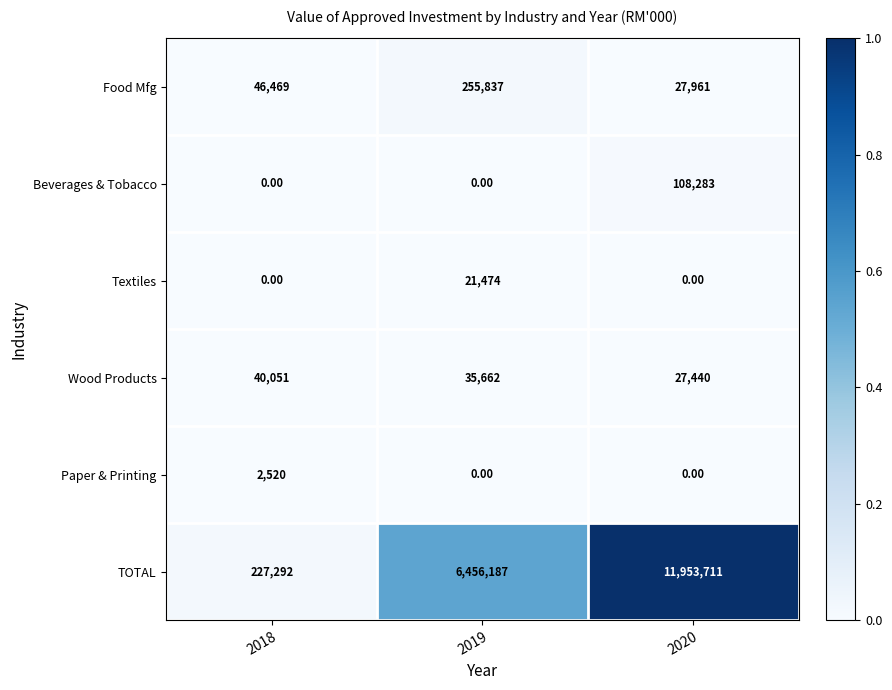

Between 2018 and 2020, which series saw the biggest shift?

TOTAL